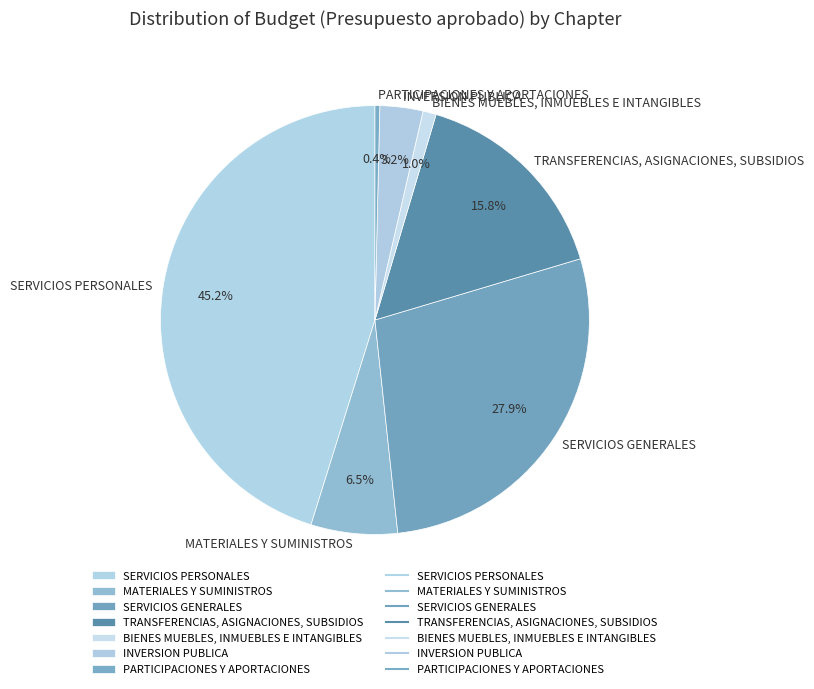

Which category has the biggest portion of the pie?

SERVICIOS PERSONALES